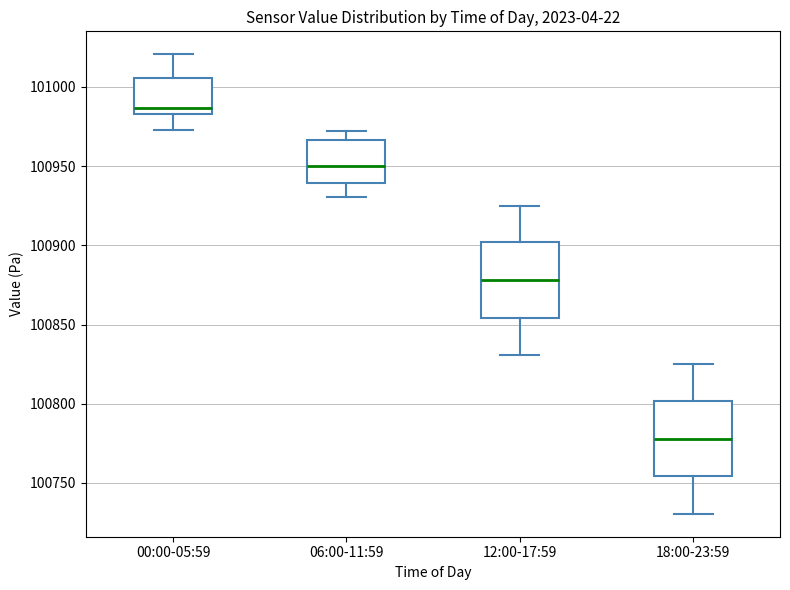

Reading left to right, read every box against the y-axis: the position of its median line, the range the box covers, and the ends of its whiskers. The values are not printed on the chart, so give them approximately, as read against the axis.

00:00-05:59: median 100985 (just above the box's lower edge), box 100985 to 101005, whiskers 100975 to 101020
06:00-11:59: median 100950, box 100940 to 100965, whiskers 100930 to 100970
12:00-17:59: median 100880, box 100855 to 100900, whiskers 100830 to 100925
18:00-23:59: median 100780, box 100755 to 100800, whiskers 100730 to 100825